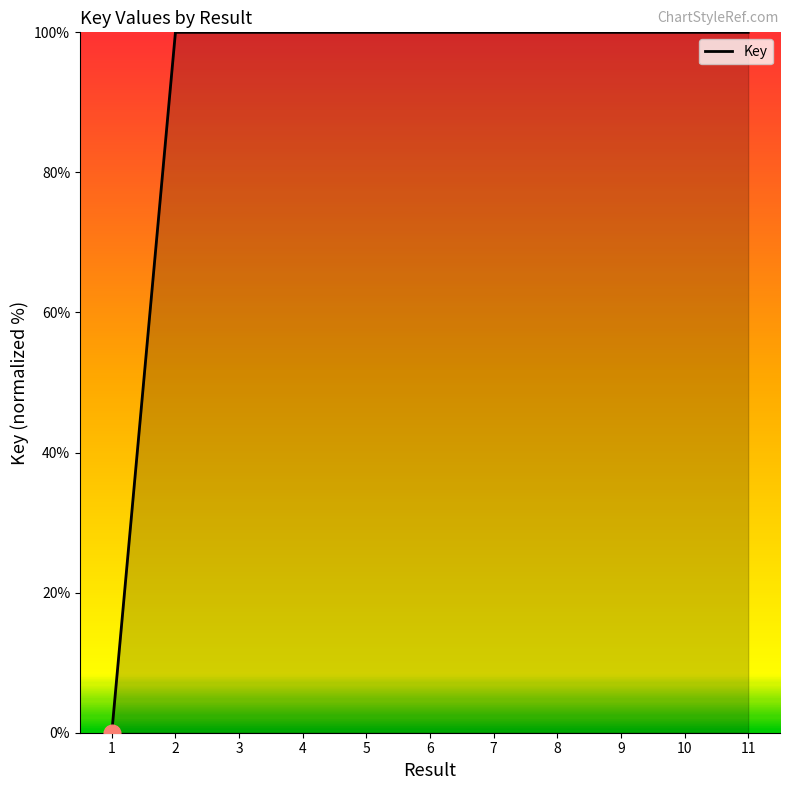

What is the approximate value at 7?

100.0